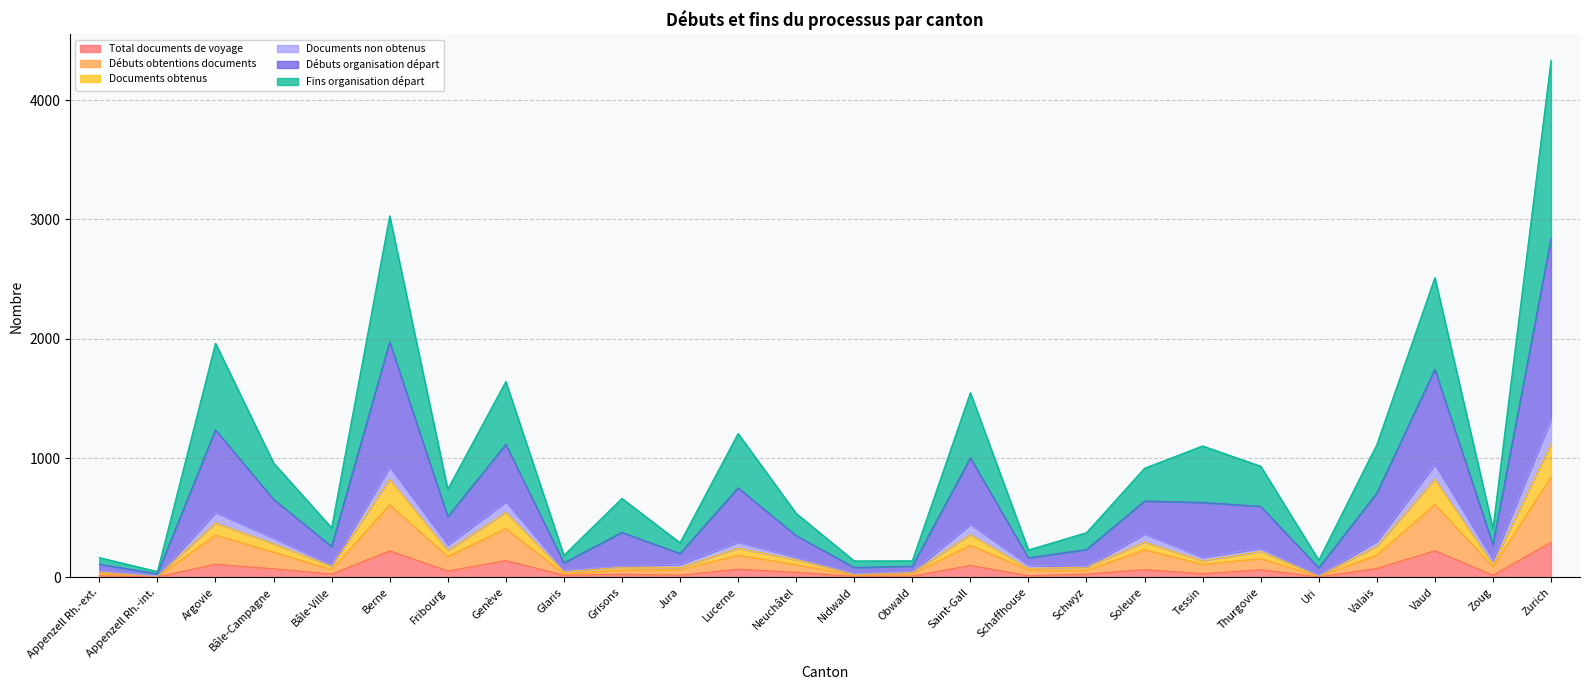

What is the greatest value displayed?

4334